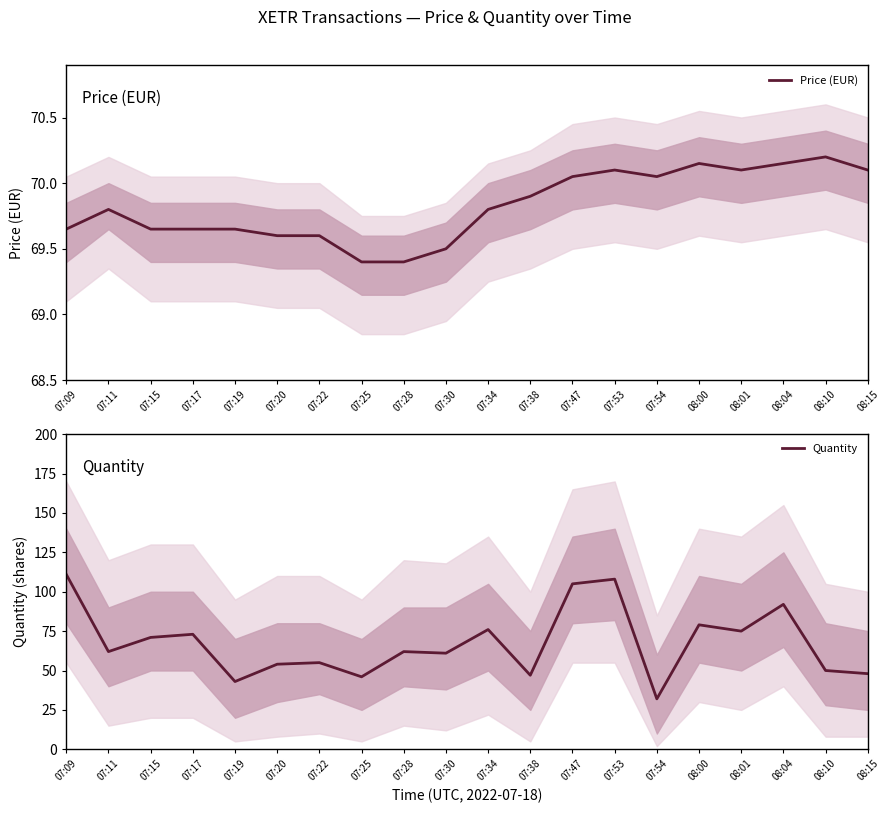

Which series ends up on top after the final intersection of Quantity and Price (EUR)?

Price (EUR)